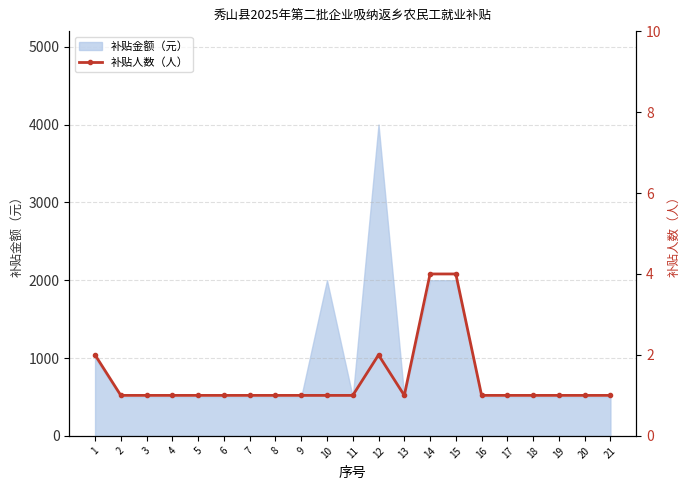

Count the number of categories in the chart.

21